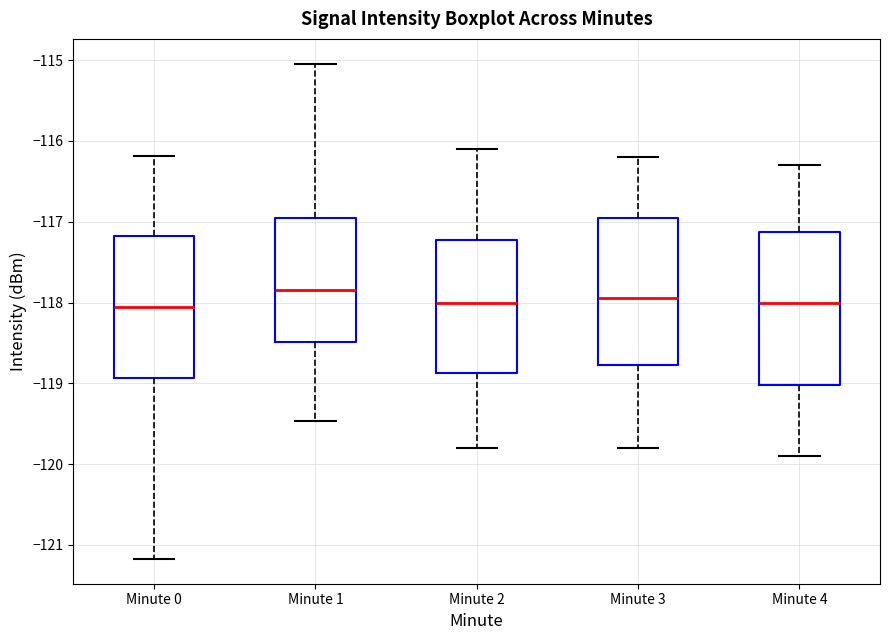

Reading left to right, read every box against the y-axis: the position of its median line, the range the box covers, and the ends of its whiskers. The values are not printed on the chart, so give them approximately, as read against the axis.

Minute 0: median -118.1, box -118.9 to -117.2, whiskers -121.2 to -116.2
Minute 1: median -117.8, box -118.5 to -116.9, whiskers -119.5 to -115.0
Minute 2: median -118.0, box -118.9 to -117.2, whiskers -119.8 to -116.1
Minute 3: median -117.9, box -118.8 to -116.9, whiskers -119.8 to -116.2
Minute 4: median -118.0, box -119.0 to -117.1, whiskers -119.9 to -116.3